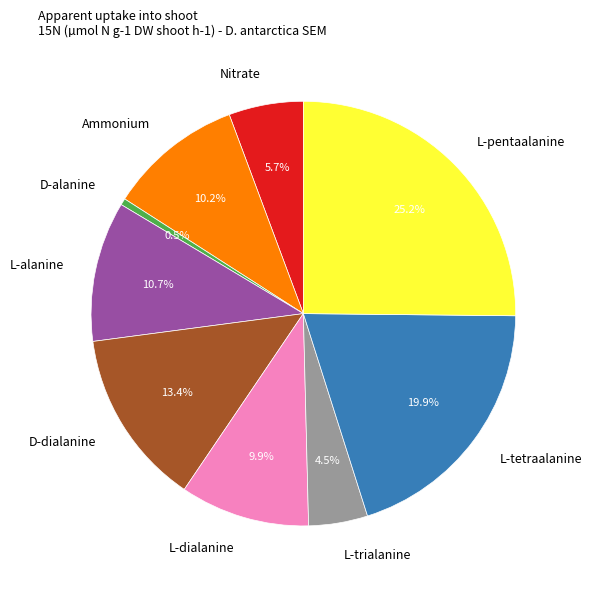

The L-tetraalanine slice represents 34% of the pie. True or false?

False